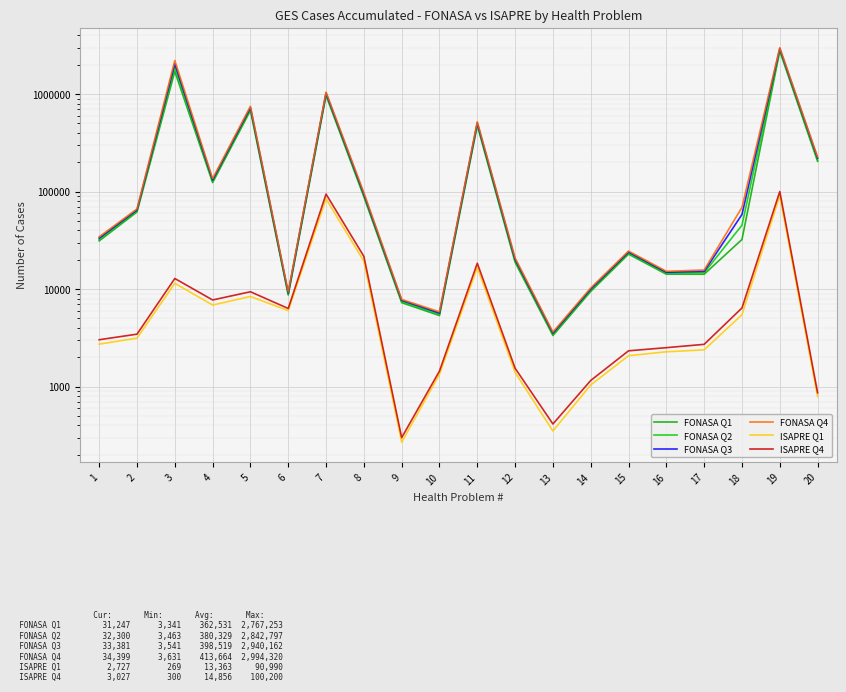

At which label does FONASA Q4 first exceed 66454?

3